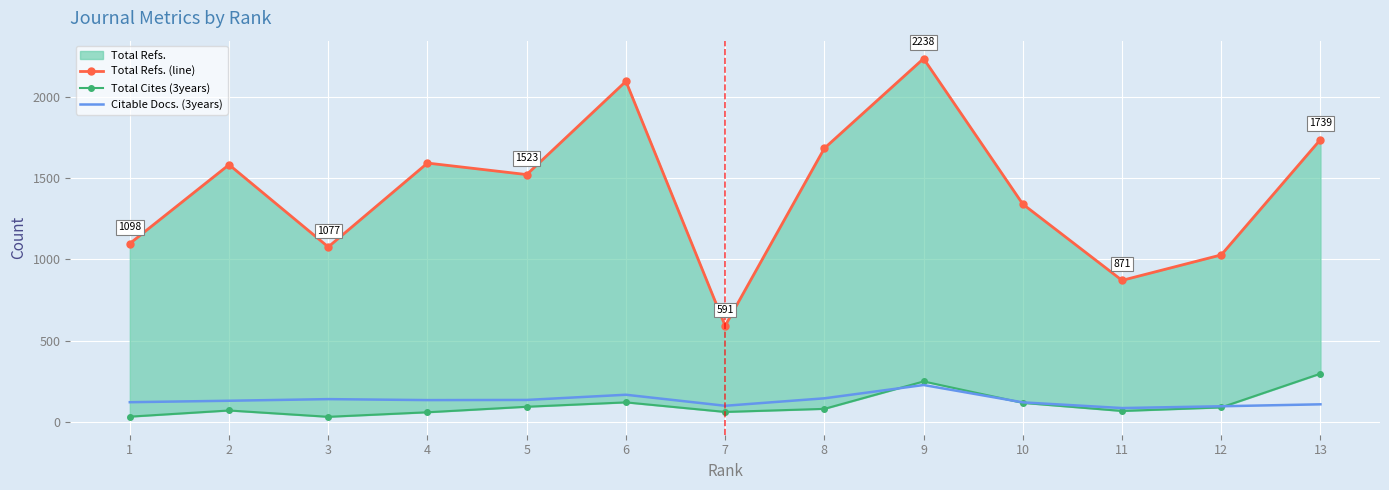

Between 12 and 8, which is larger?

8